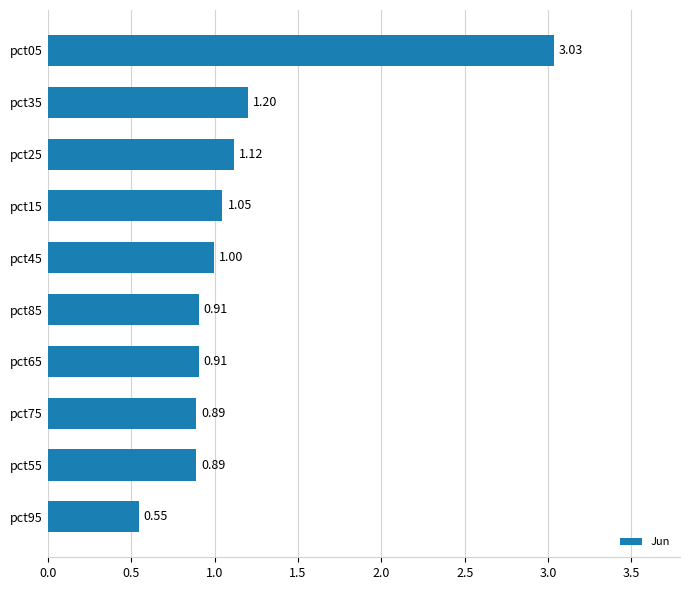

What is the ratio of the value at pct15 to the value at pct05?

0.3